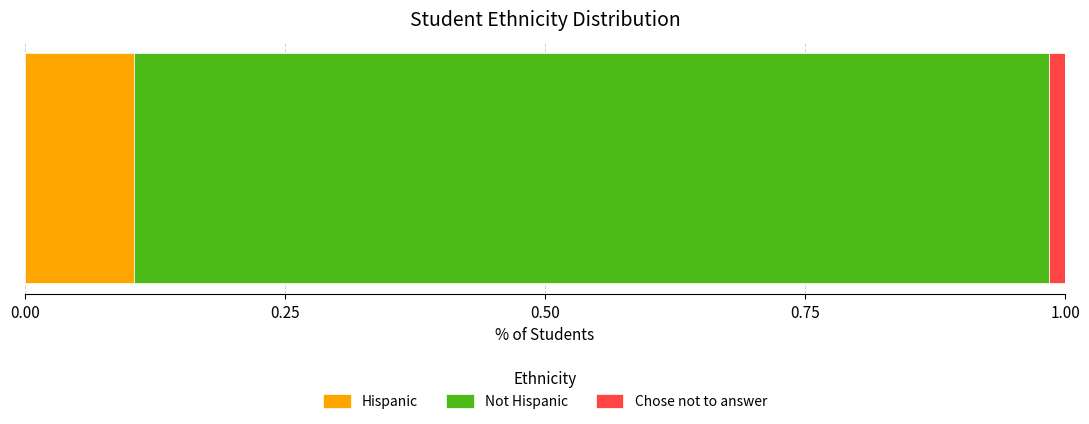

What is the label of the 1st bar from the left?

Hispanic